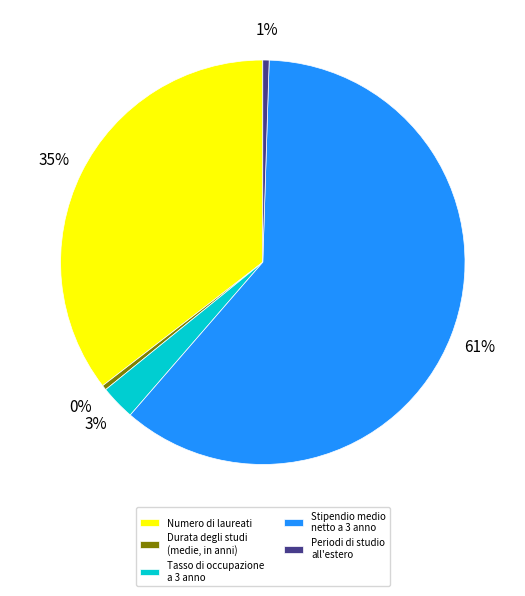

Is it true that Durata degli studi (medie, in anni) is 6% of the pie?

False